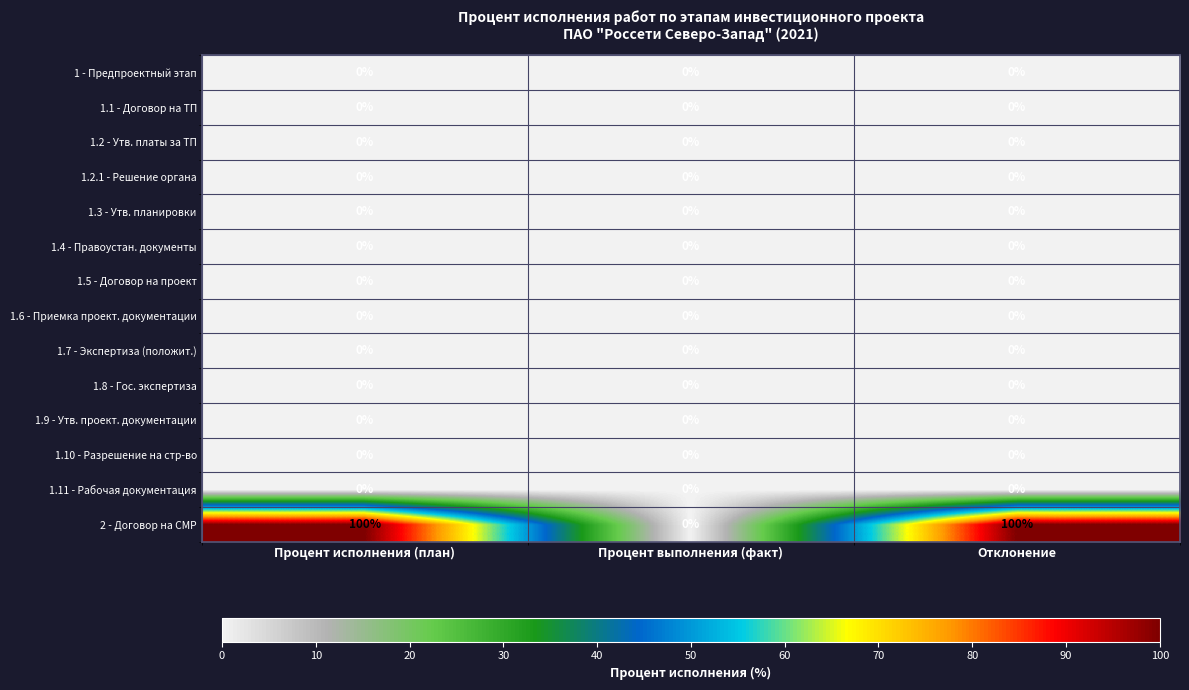

Which series changed the most between Процент выполнения (факт) and Отклонение?

2 - Договор на СМР